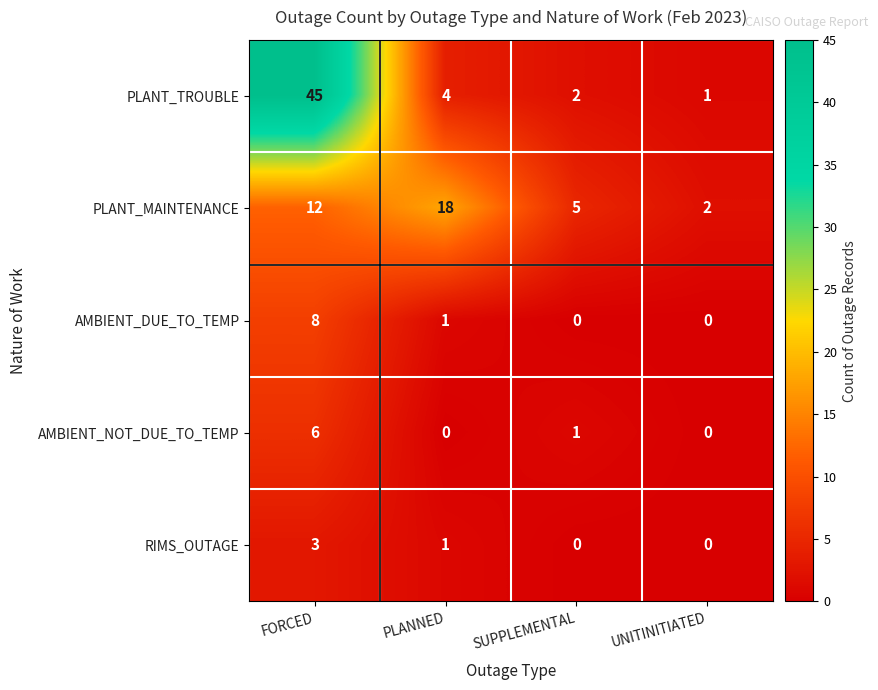

At how many categories does at least one series exceed 25?

1